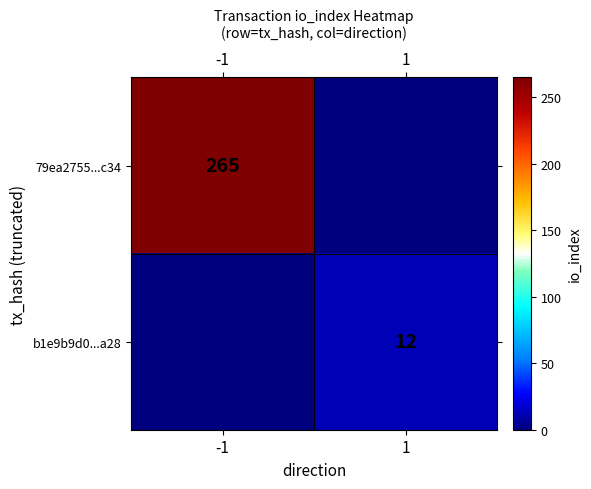

Is it true that 79ea2755...c34 equals 380 at -1?

False